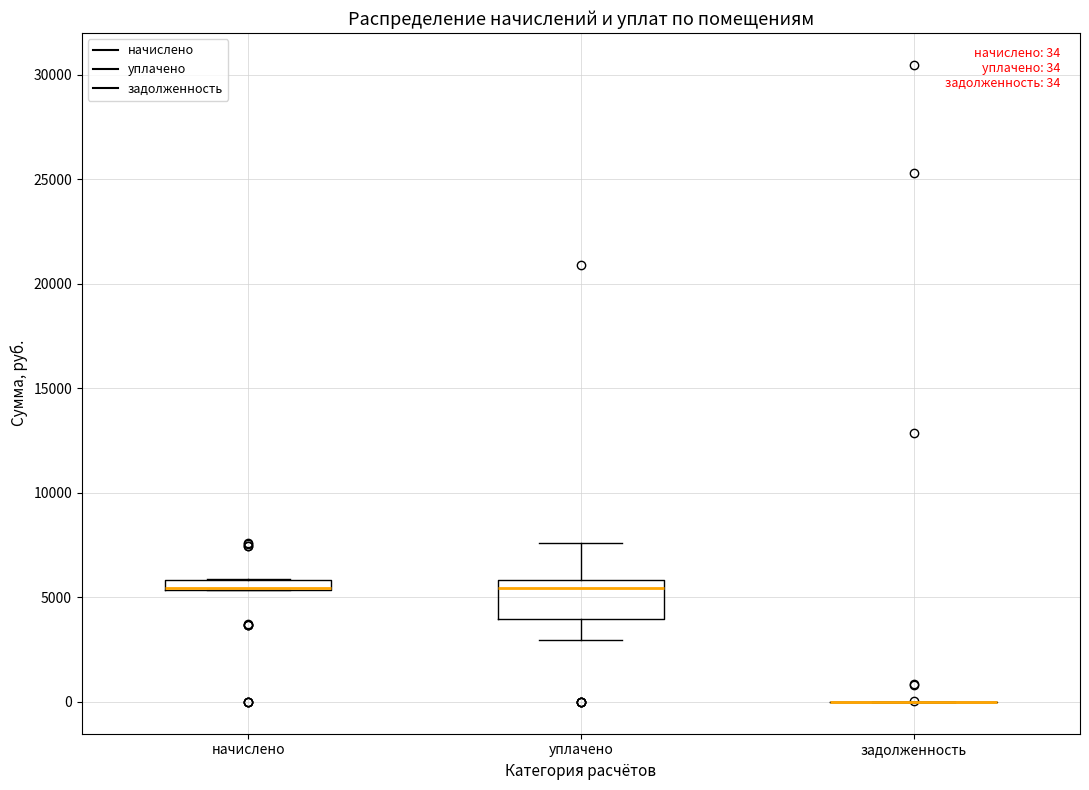

Comparing the boxes themselves (not the whiskers), which one is the tallest?

уплачено